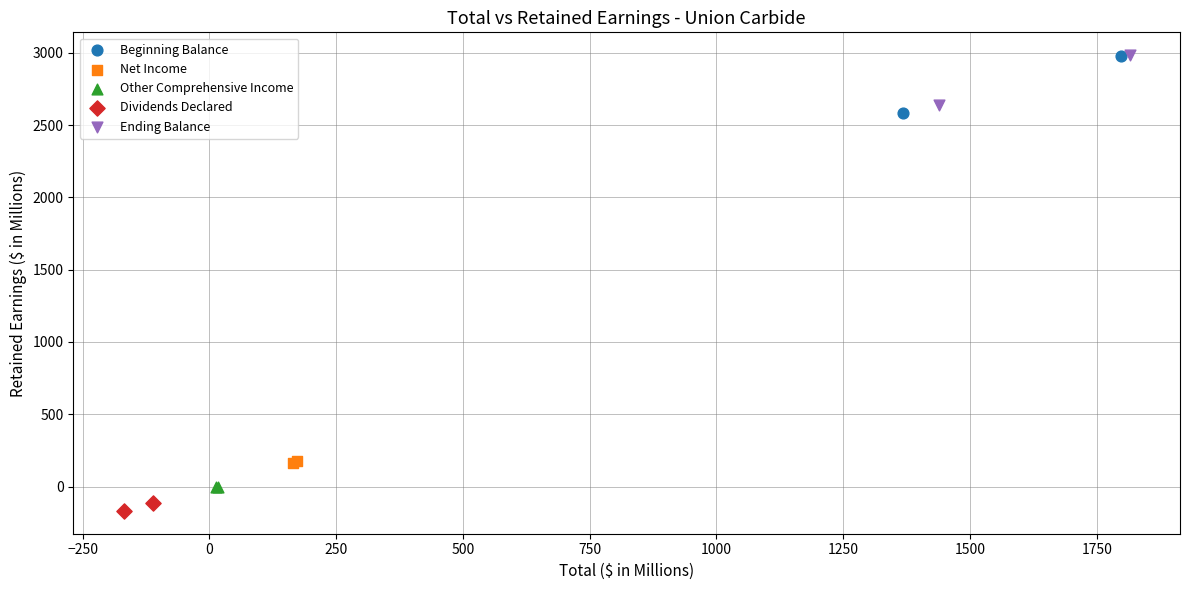

What are all the series names shown in the legend?

Beginning Balance, Net Income, Other Comprehensive Income, Dividends Declared, Ending Balance